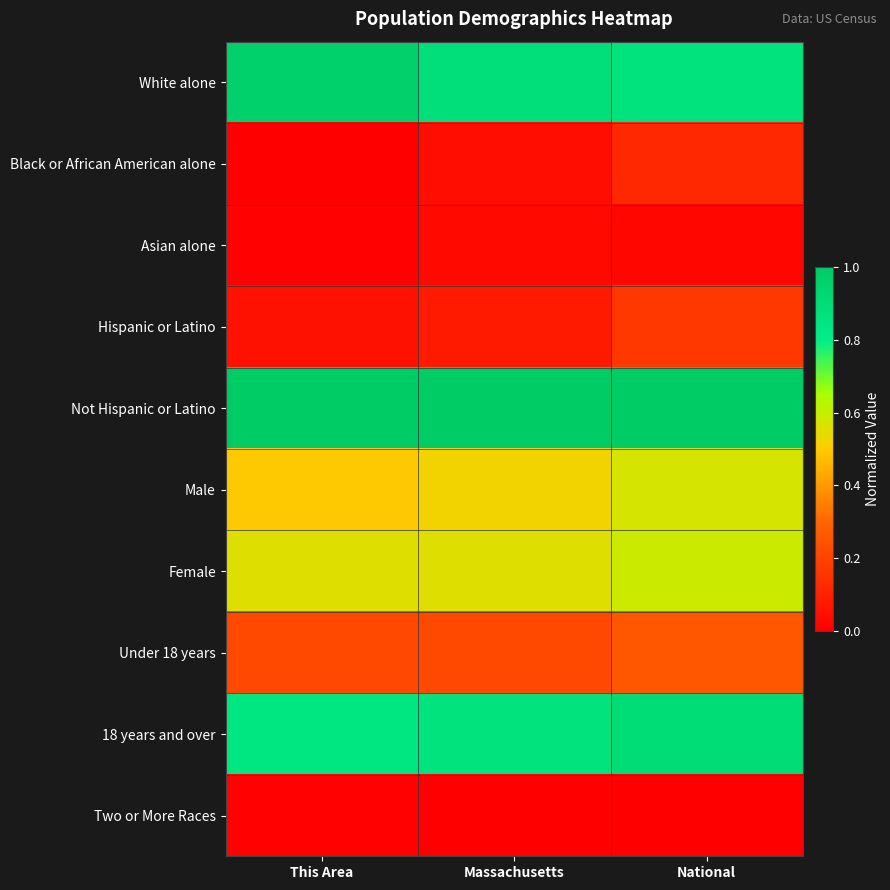

What is the greatest value displayed?

1.0